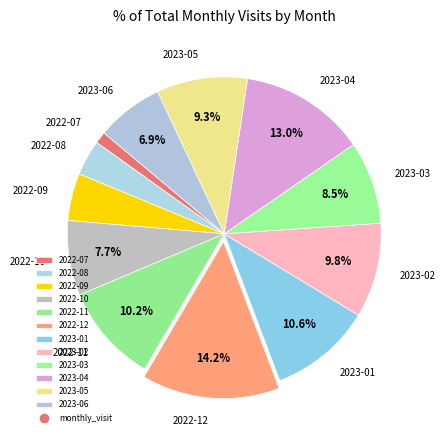

What percentage is the 2022-11 slice, to the nearest percent?

10%